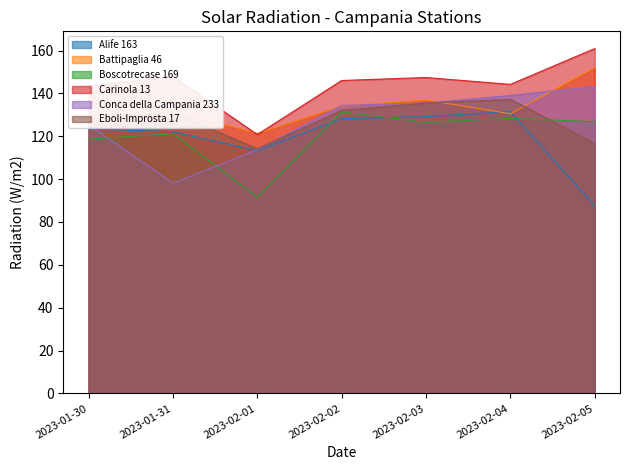

List the labels in order of Boscotrecase 169 value, smallest first.

2023-02-01, 2023-01-30, 2023-01-31, 2023-02-03, 2023-02-05, 2023-02-04, 2023-02-02